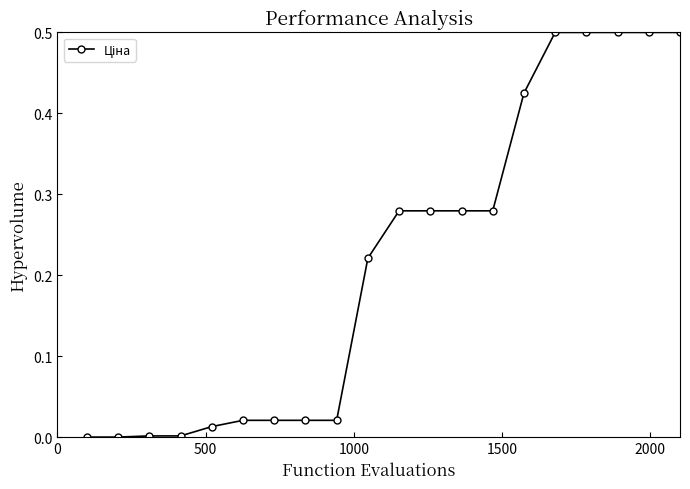

What is the difference between the maximum and second lowest values?

0.5